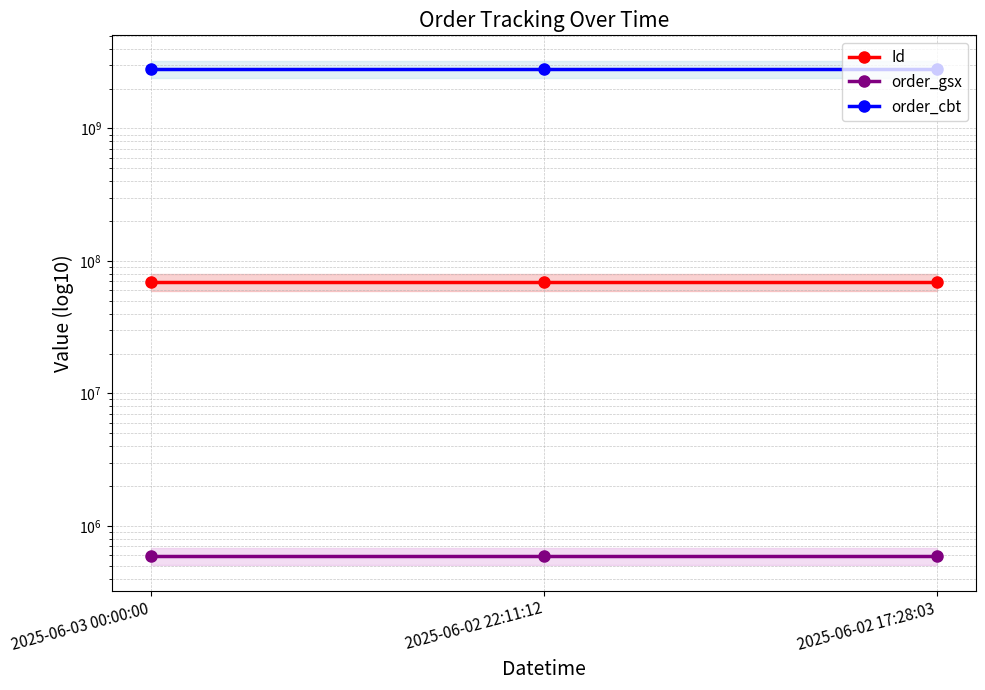

List the series in order of their peak value, lowest first.

order_gsx, Id, order_cbt